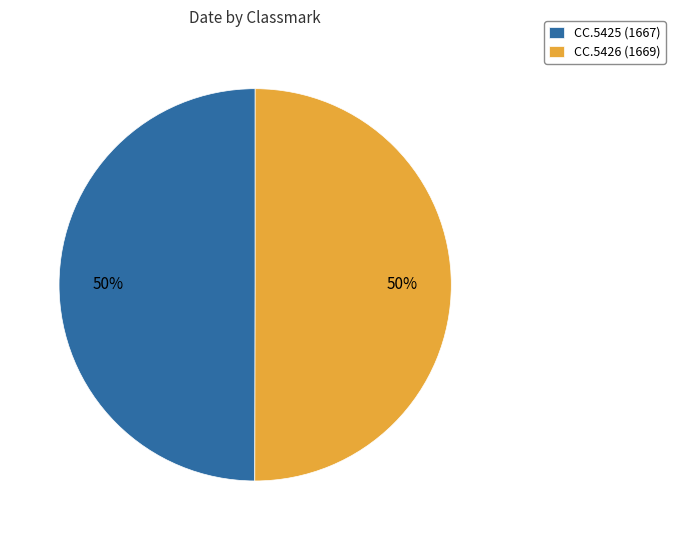

The CC.5426 slice represents 44% of the pie. True or false?

False